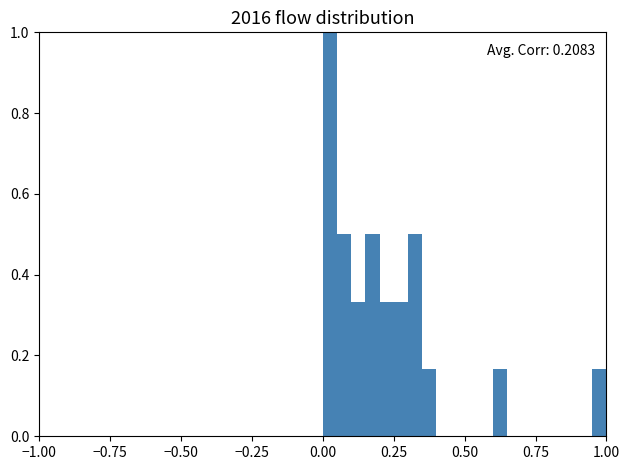

Around what value on the x-axis is the tallest bar? Give the approximate position of its centre, as read against the axis.

0.05